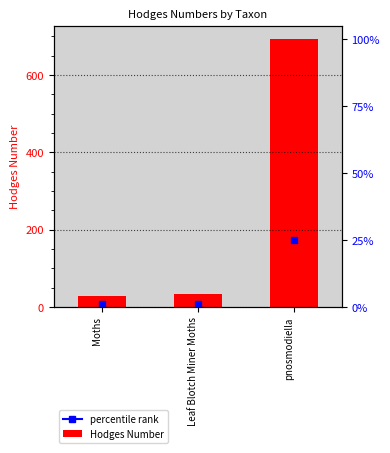

Is it true that the value at Leaf Blotch Miner Moths is 33.2?

True